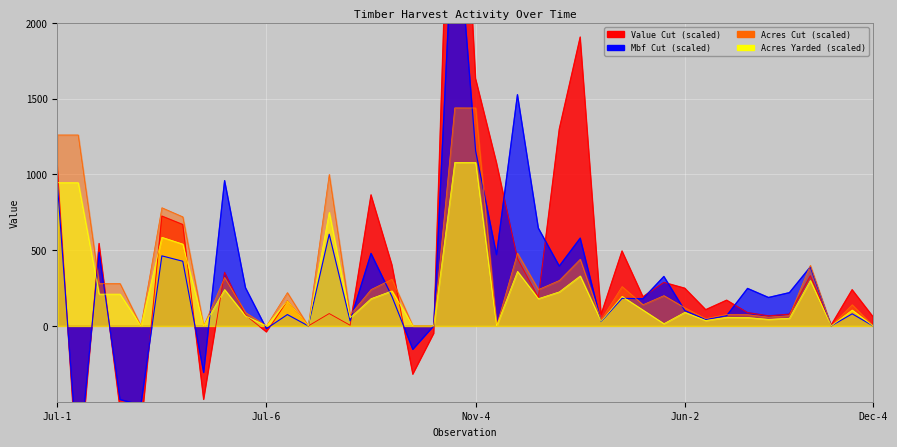

The value of Value Cut at Oct-2 is 125.7. True or false?

False